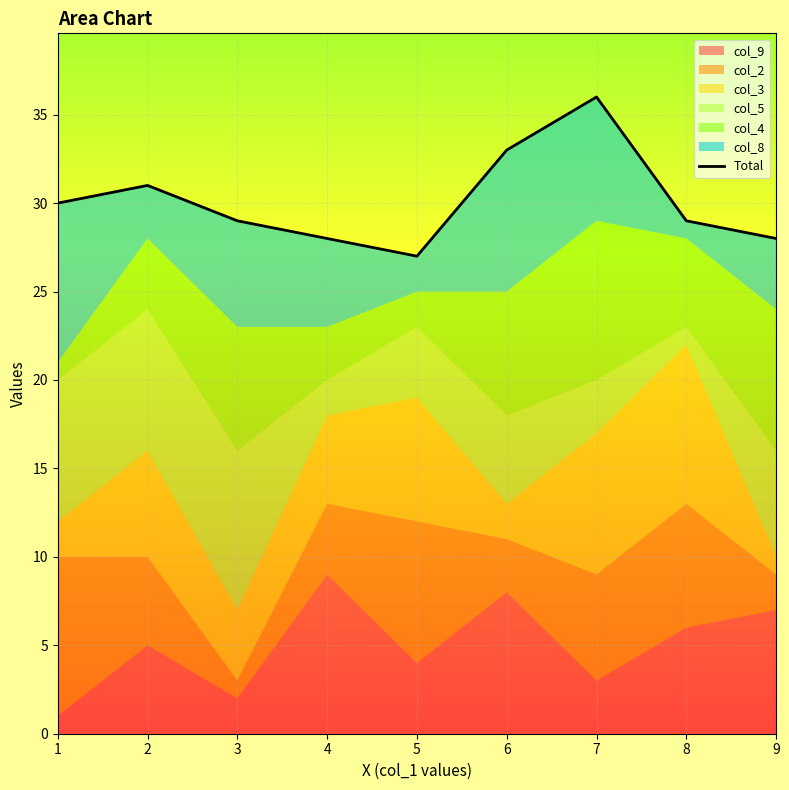

Is it true that the value at 8 is 29?

True